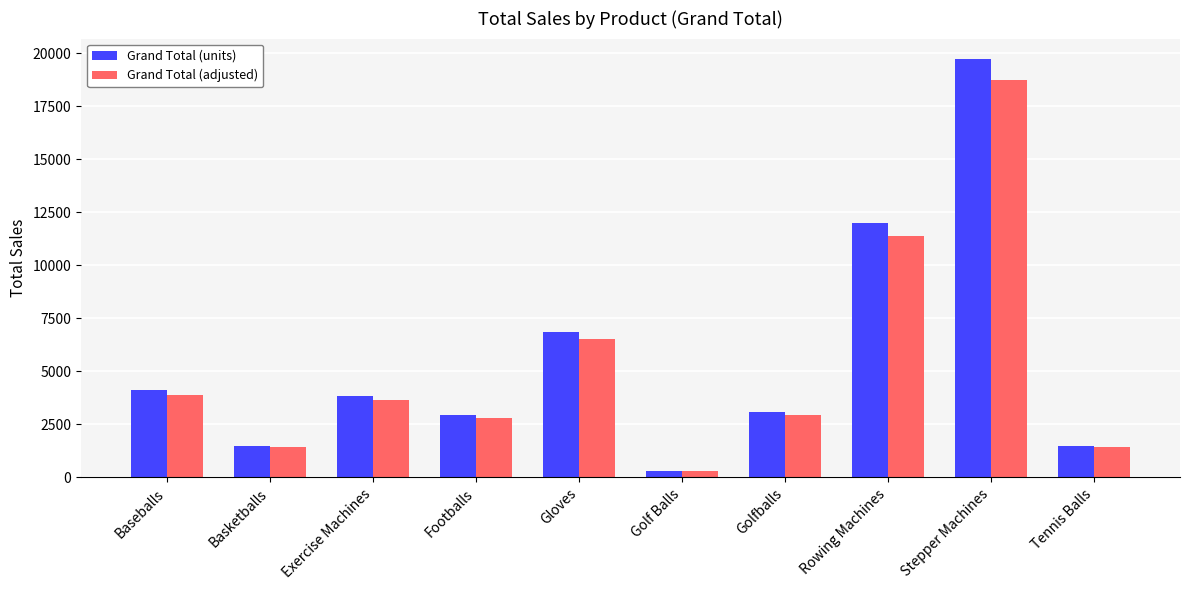

What is the label of the 4th bar from the right?

Golfballs